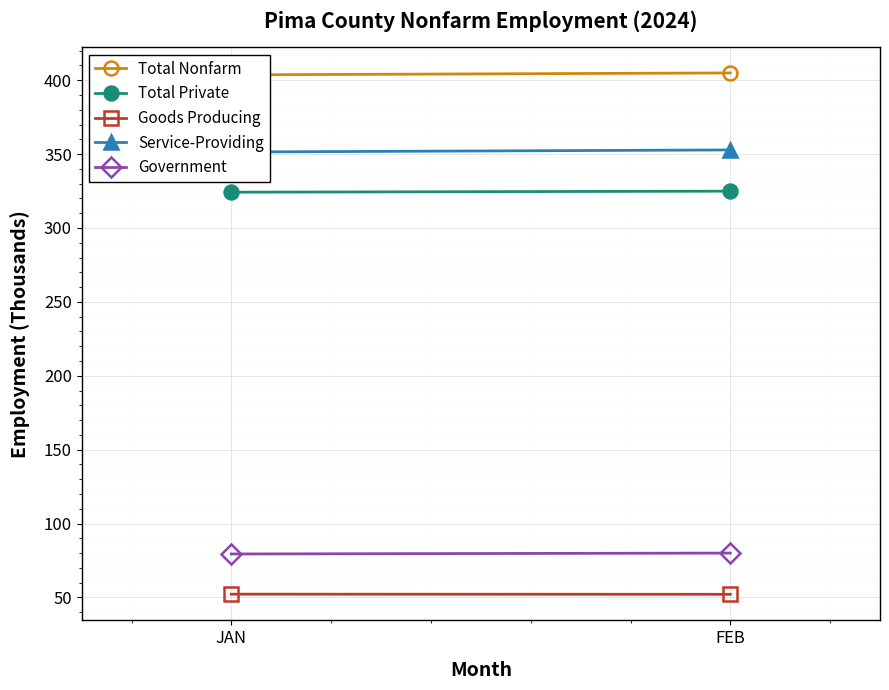

What is the label of the 1st point from the left?

JAN